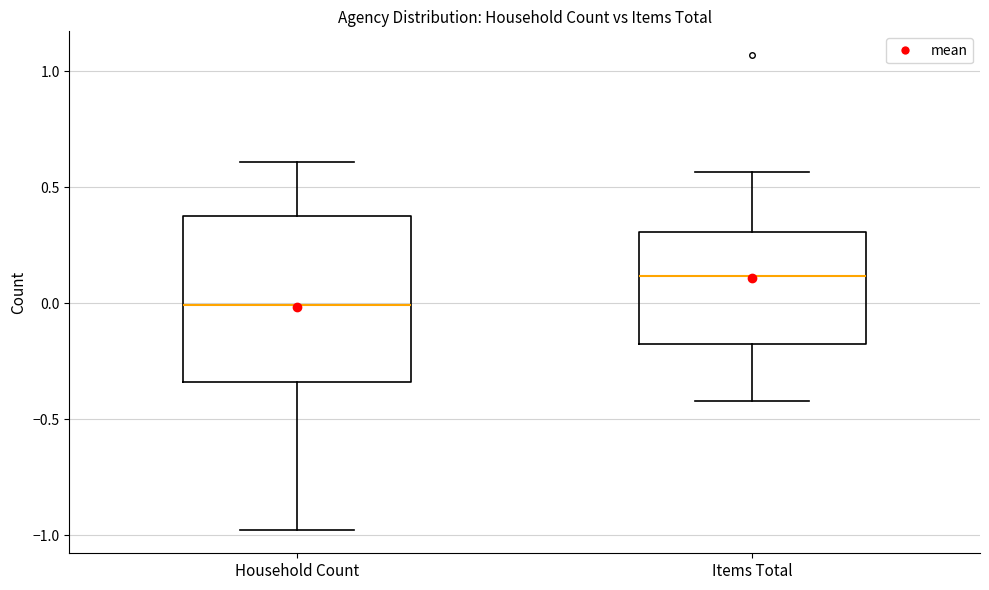

Reading left to right, transcribe this box plot: for each box, give where its median line is, the range the box spans, and where its two whiskers end, as read against the y-axis. The values are not printed on the chart, so give them approximately, as read against the axis.

Household Count: median 0.00, box -0.35 to 0.40, whiskers -1.00 to 0.60
Items Total: median 0.10, box -0.20 to 0.30, whiskers -0.40 to 0.55